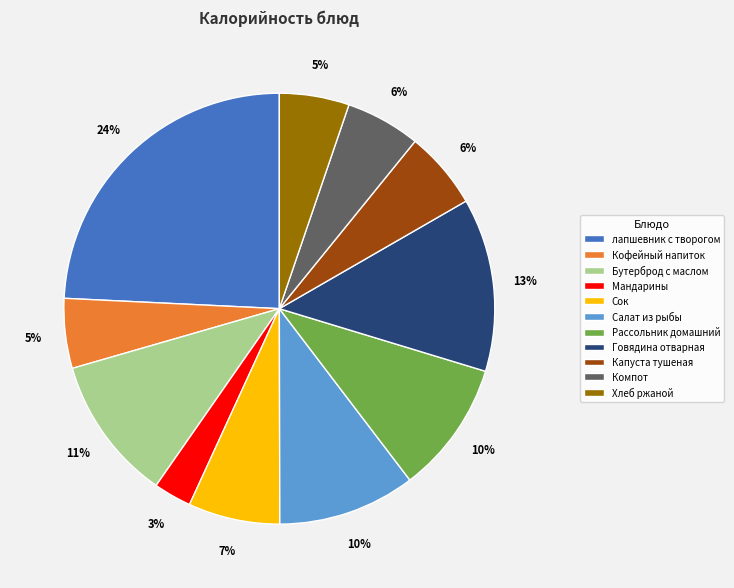

Which category has the biggest portion of the pie?

лапшевник с творогом